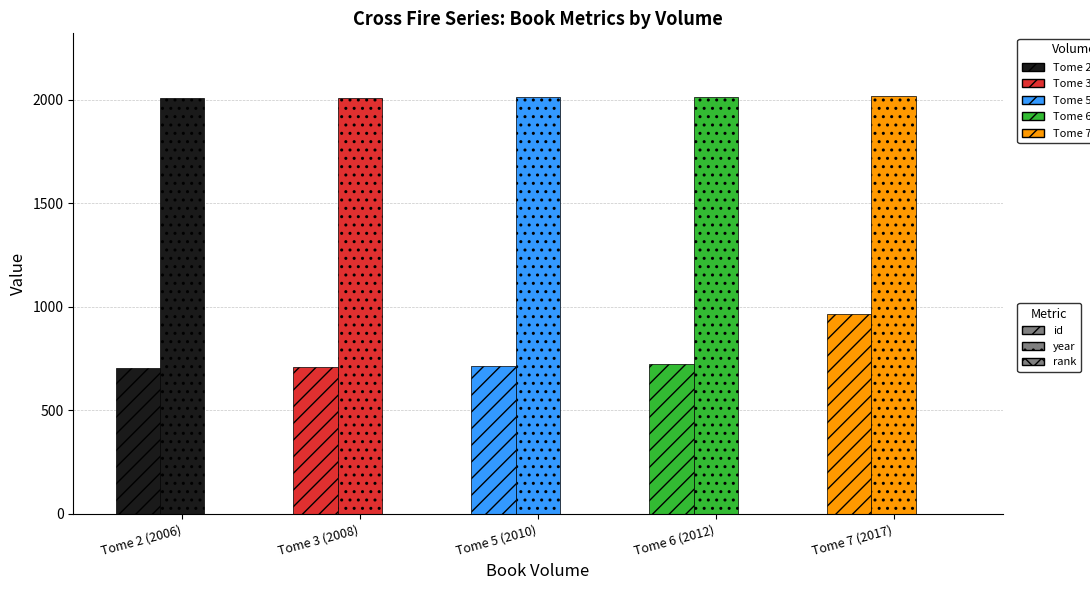

At which category is the sum across all series the highest?

Tome 7 (2017)